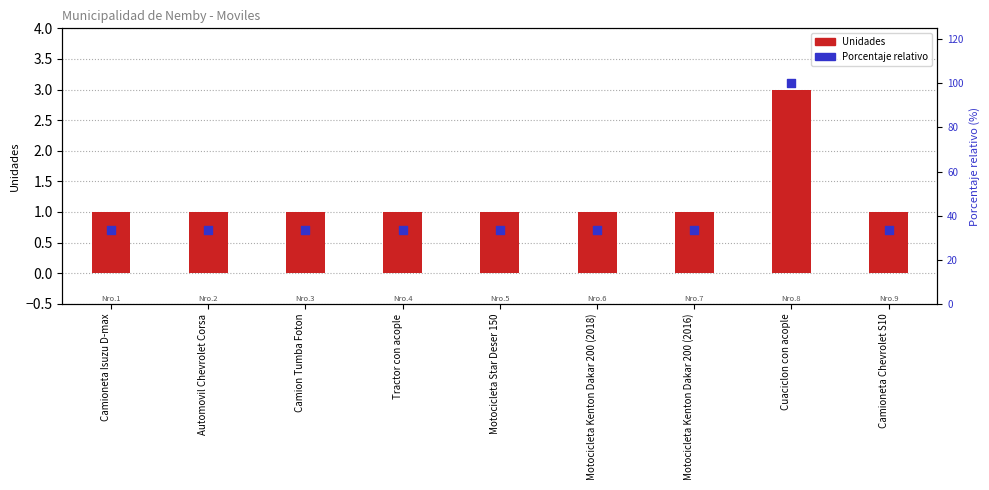

What are all the series names shown in the legend?

Unidades, Porcentaje relativo